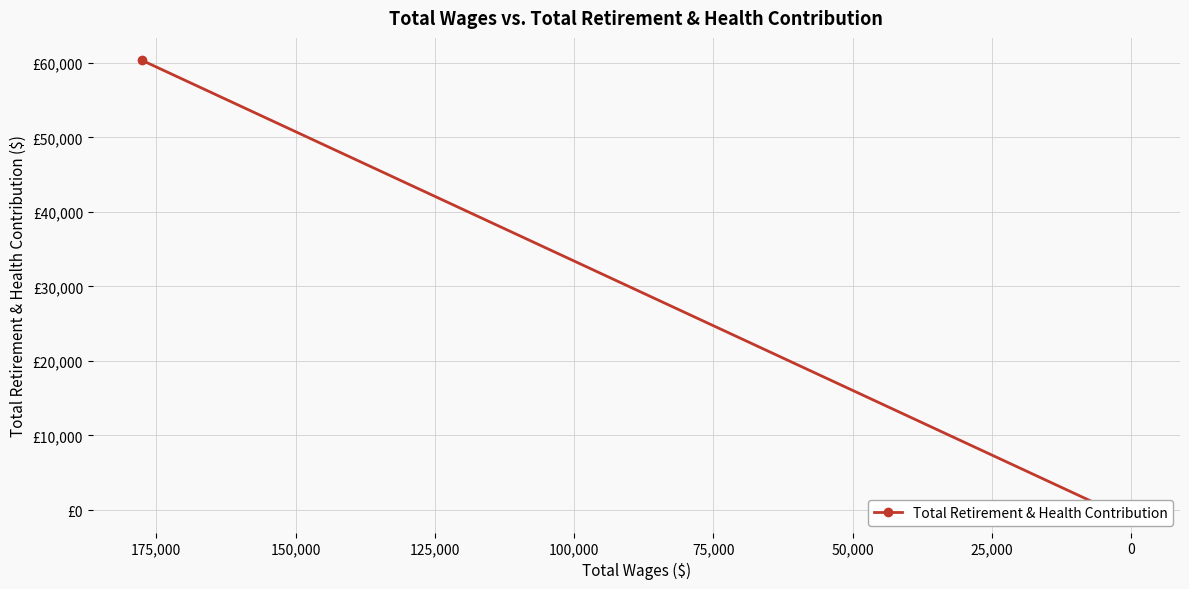

Reading right to left, what are all the values shown in this chart?

0	0	0	60332